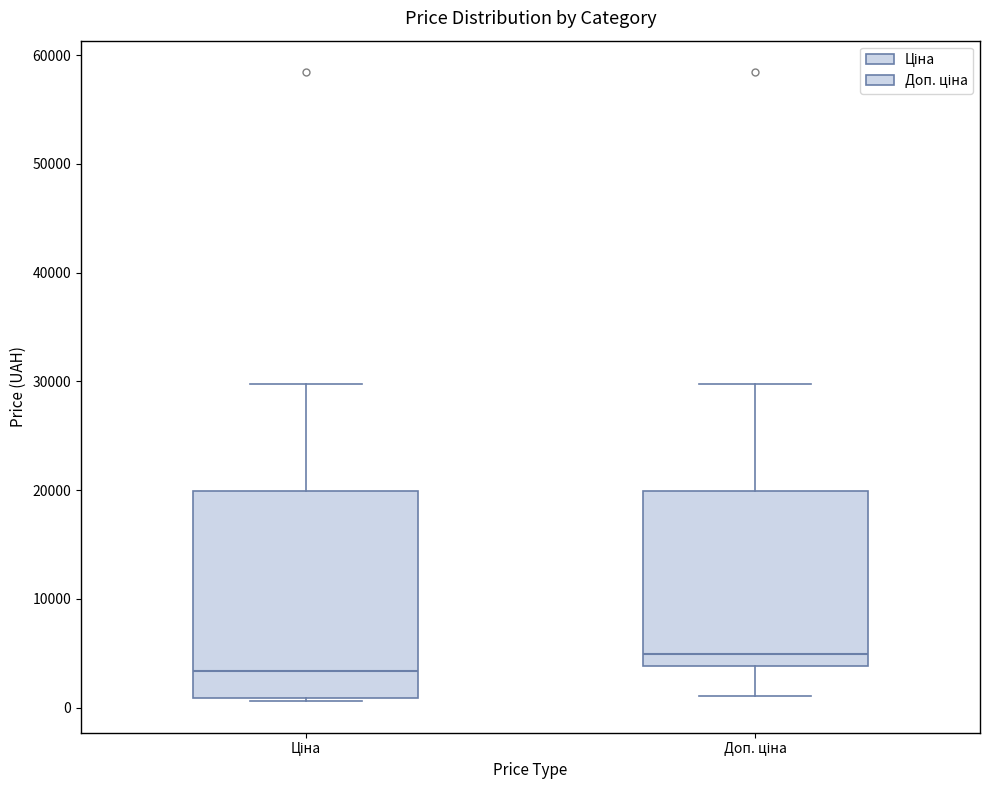

Comparing the boxes themselves (not the whiskers), which one is the tallest?

Ціна